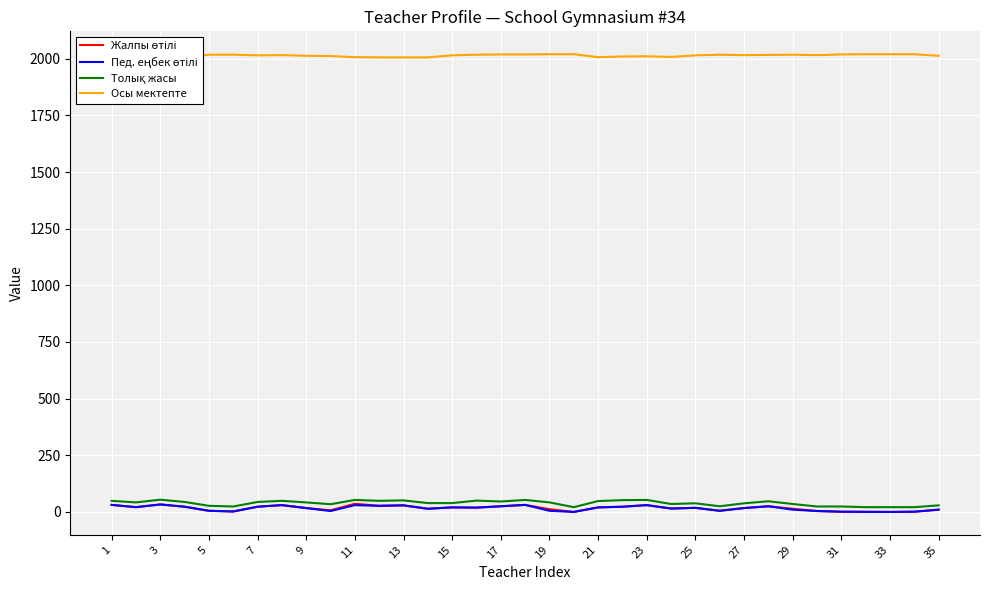

What is the highest value of the Жалпы өтілі series?

36